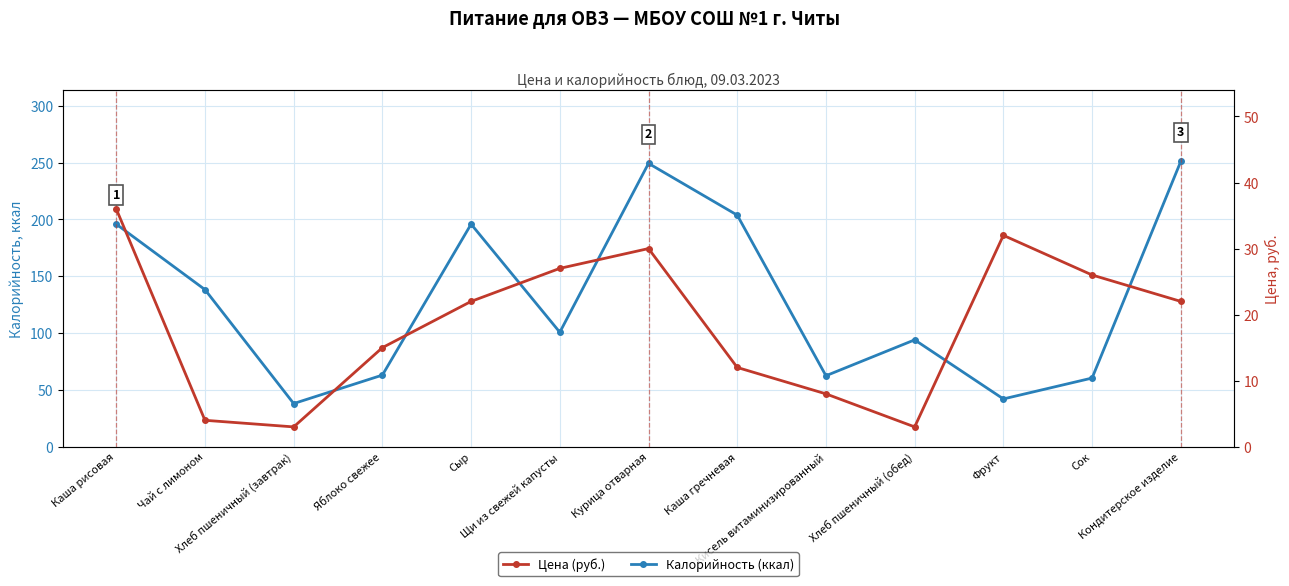

True or false: Калорийность (ккал) and Цена (руб.) cross at least once.

False